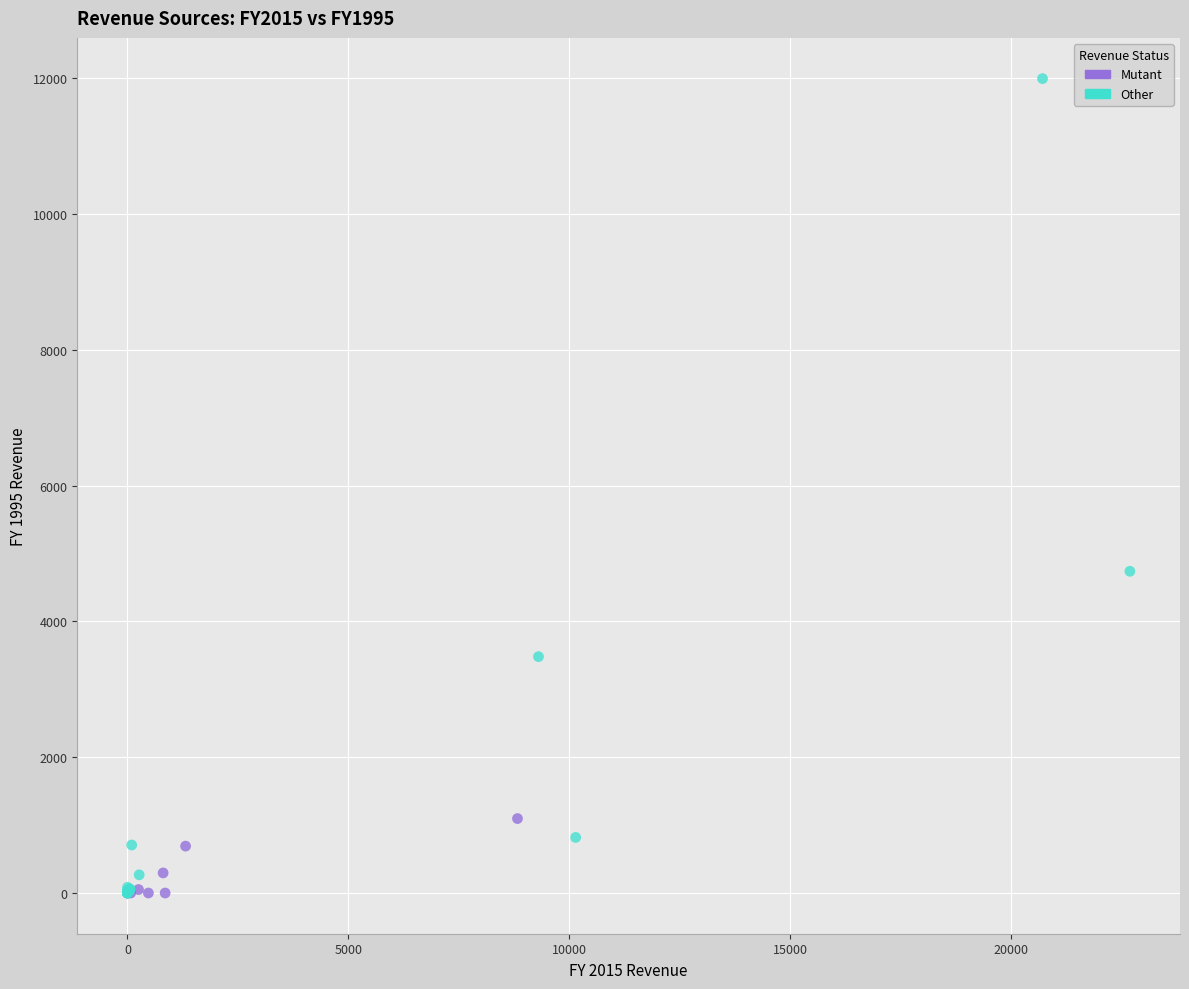

Which series has the largest Y range (max minus min)?

Other